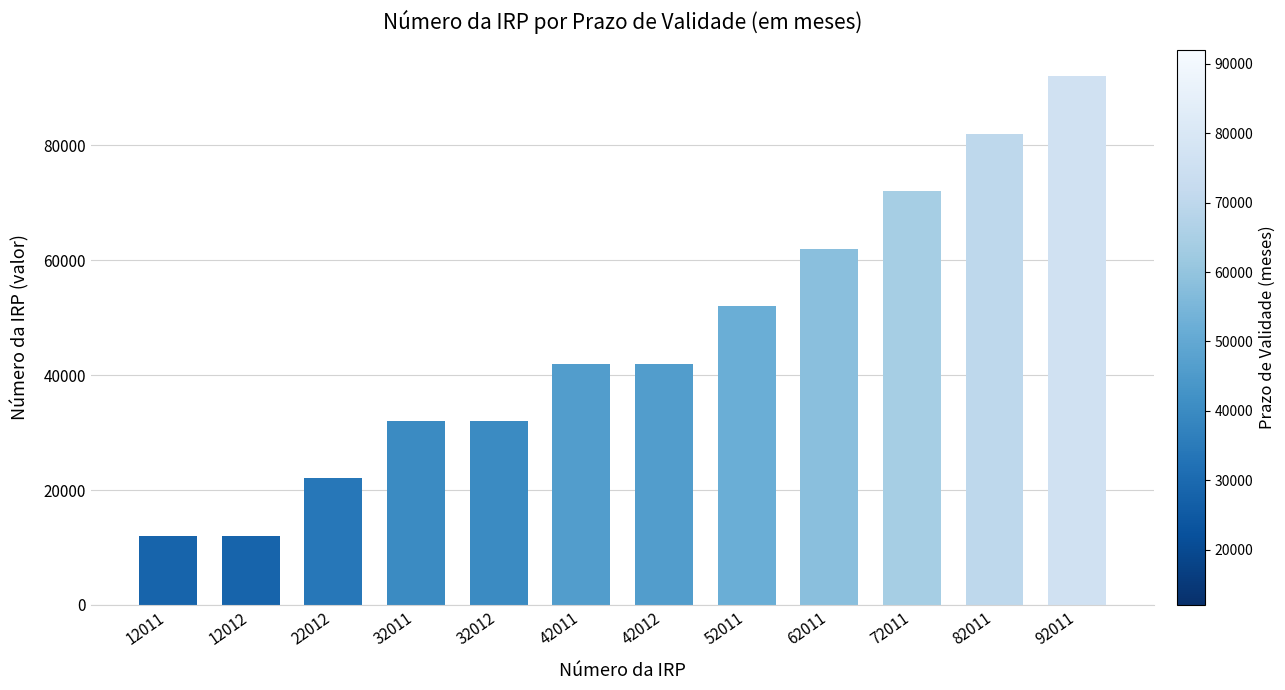

What is the change in value from 32011 to 72011?

+40000